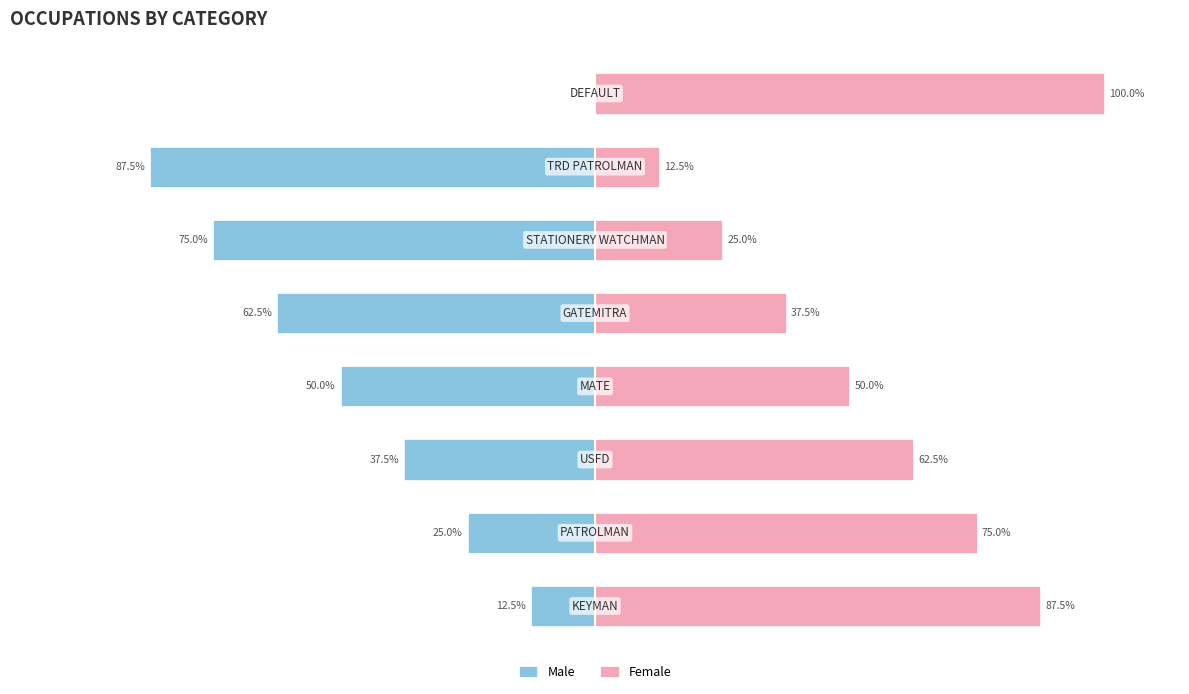

List the series in order of their peak value, highest first.

Female, Male